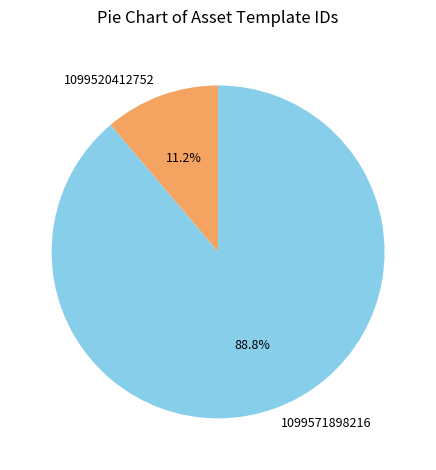

Is the sum of 1099571898216 and 1099520412752 greater than half?

Yes